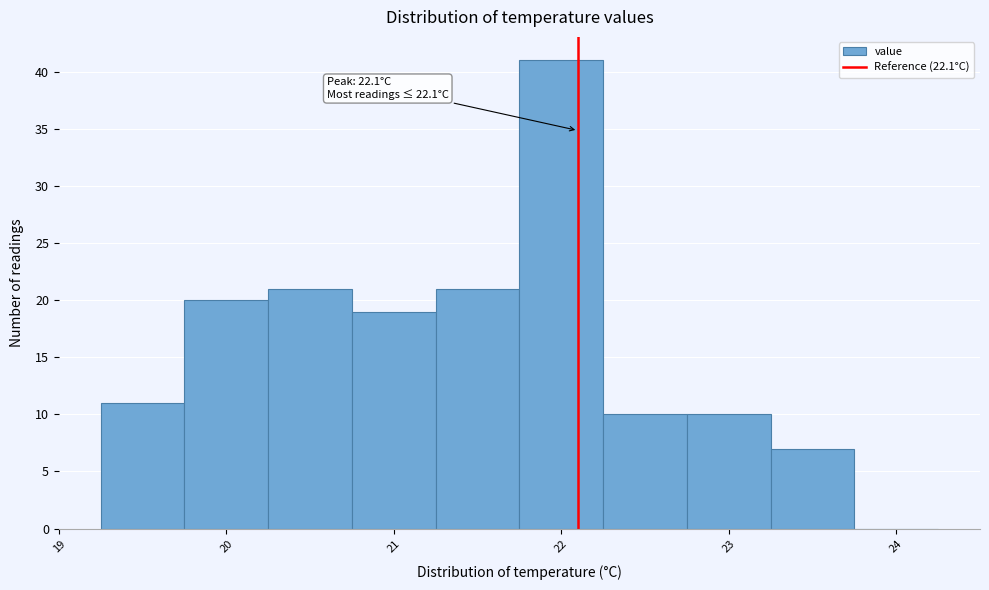

Over which range of the x-axis is the bar tallest?

21.75 to 22.25